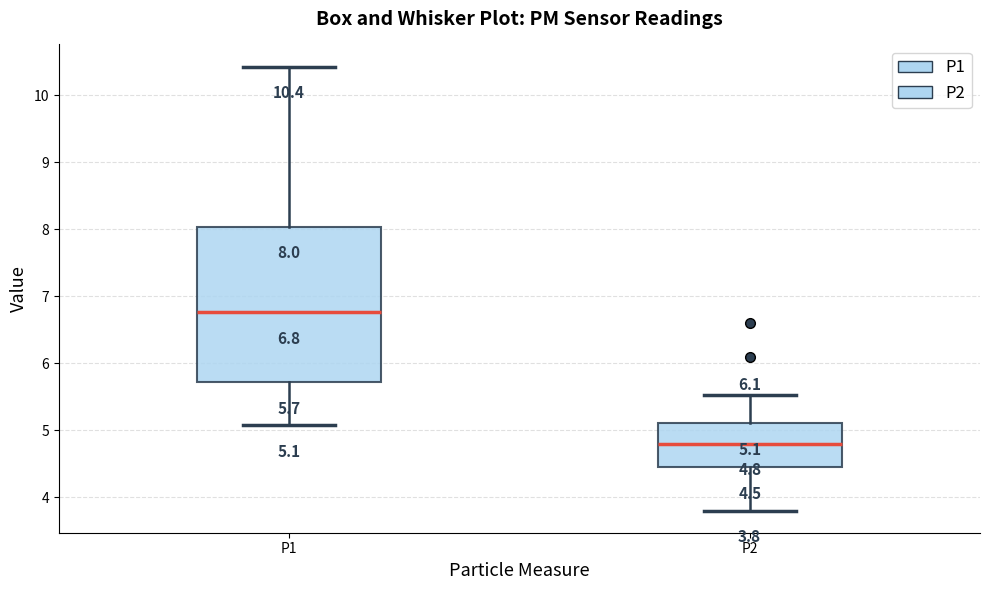

Which box is the tallest, from its lower edge to its upper edge?

P1